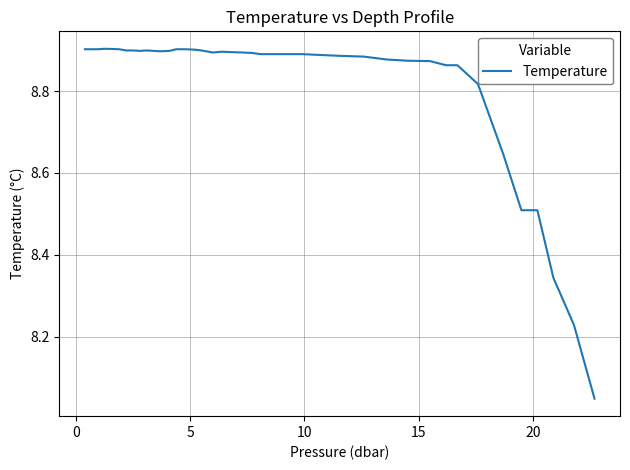

What is the difference between the maximum and minimum values?

0.9